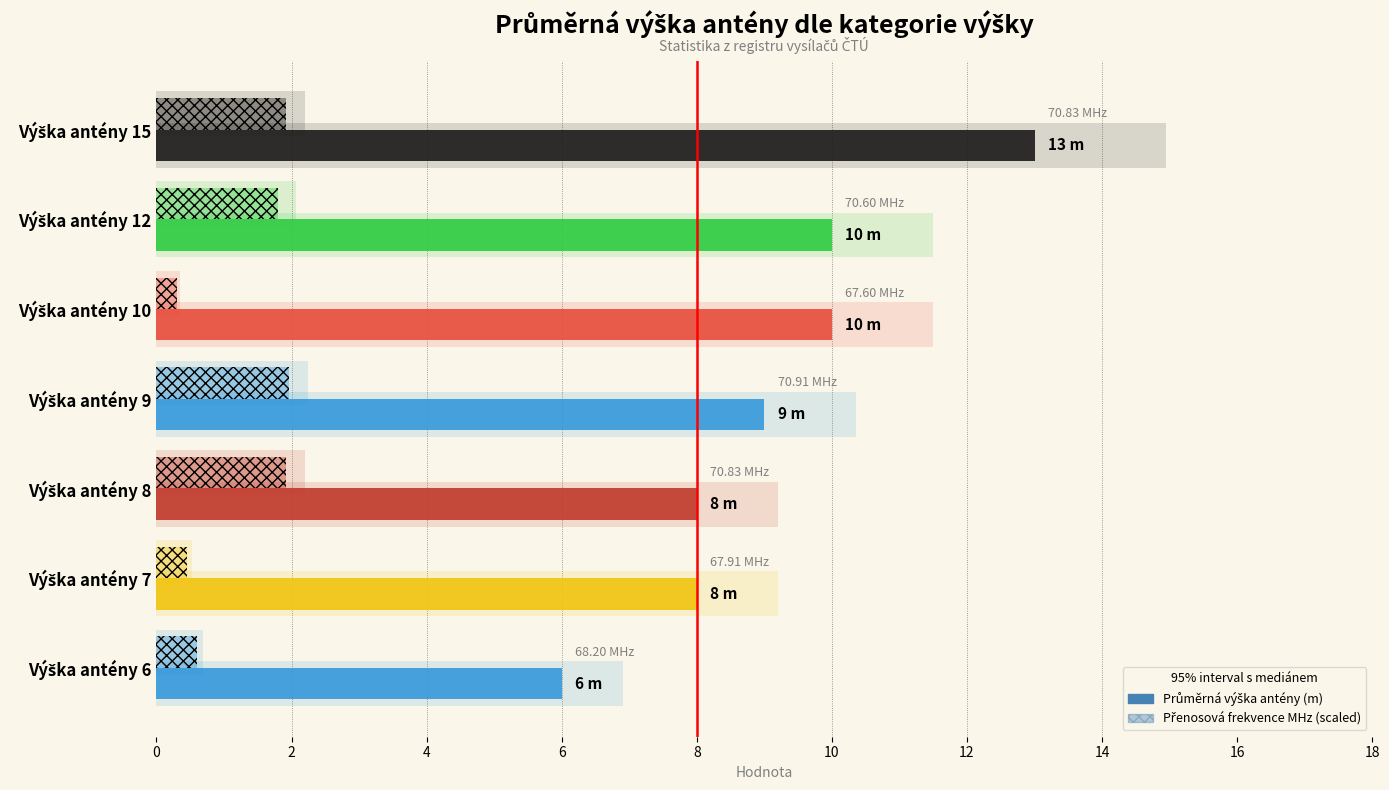

What is the highest value of the Průměrná výška antény (m) series?

13.0